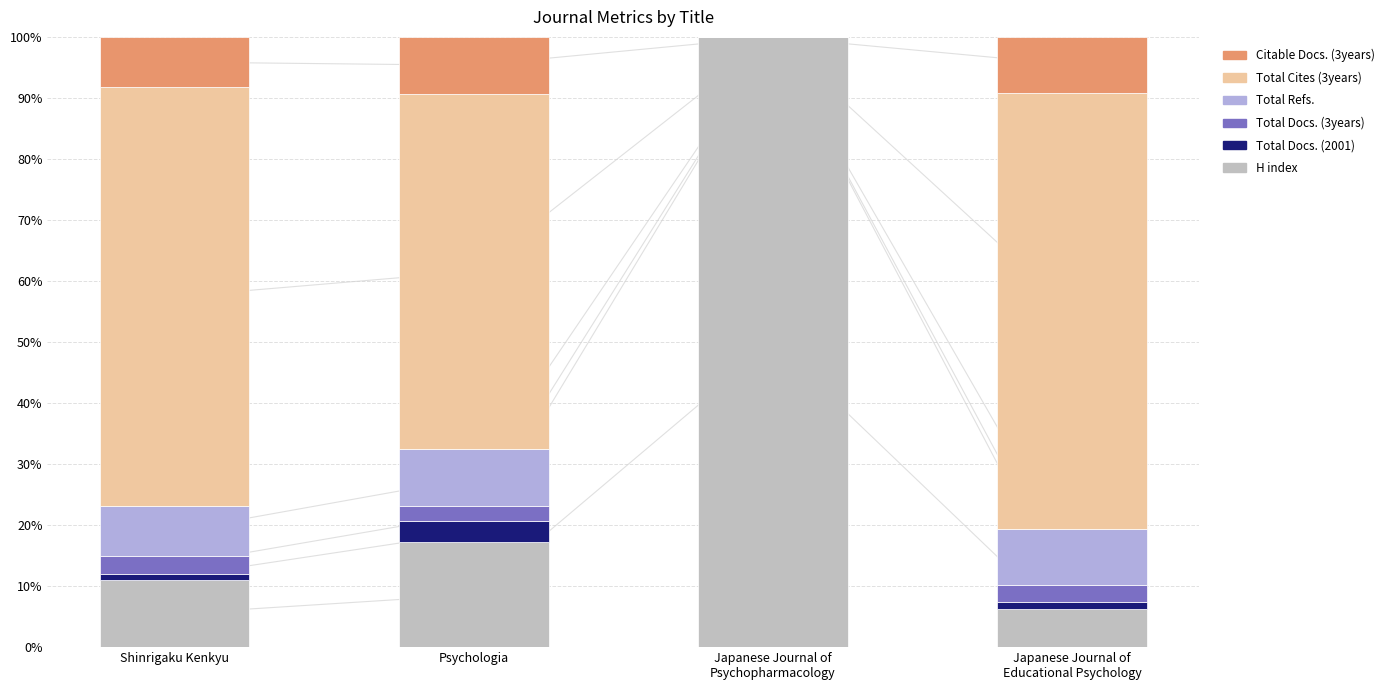

At Shinrigaku Kenkyu, list the series in order from smallest to largest.

Total Docs. (2001), Total Docs. (3years), Citable Docs. (3years), Total Refs., H index, Total Cites (3years)